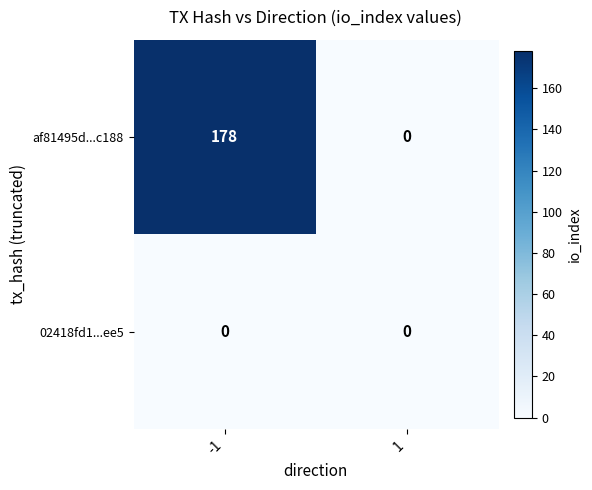

What value does the af81495d...c188 series have at -1?

178